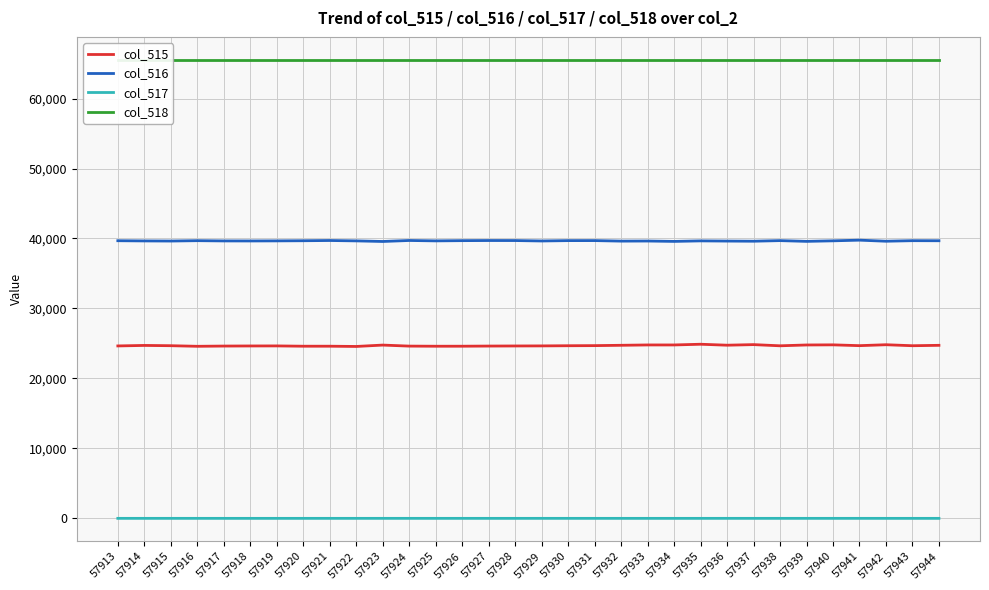

What are all the series names shown in the legend?

col_515, col_516, col_517, col_518